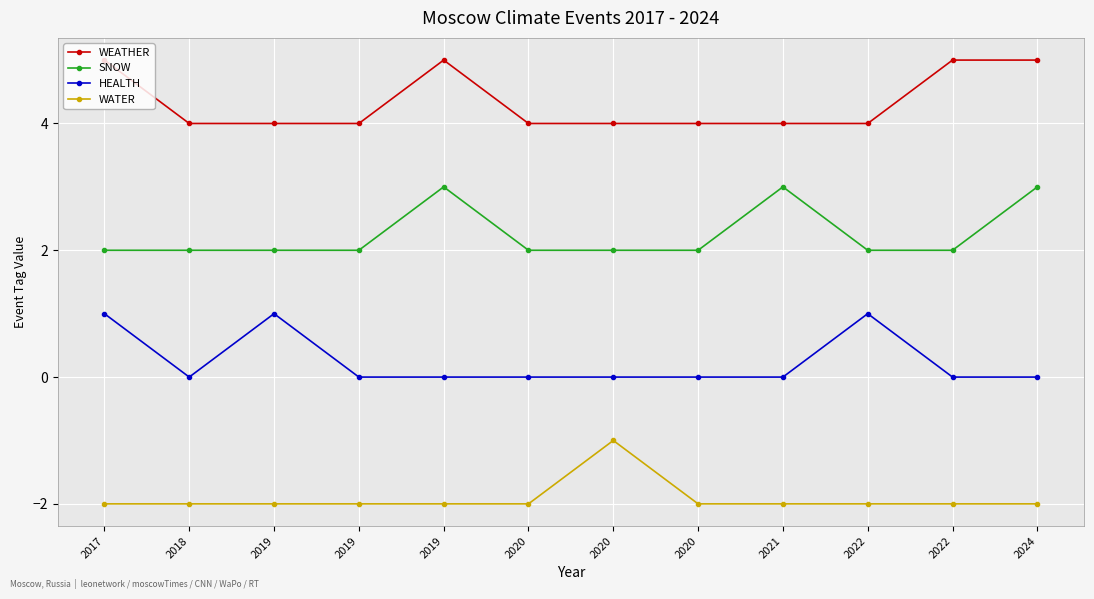

Is this an area chart (filled region under the line)?

No